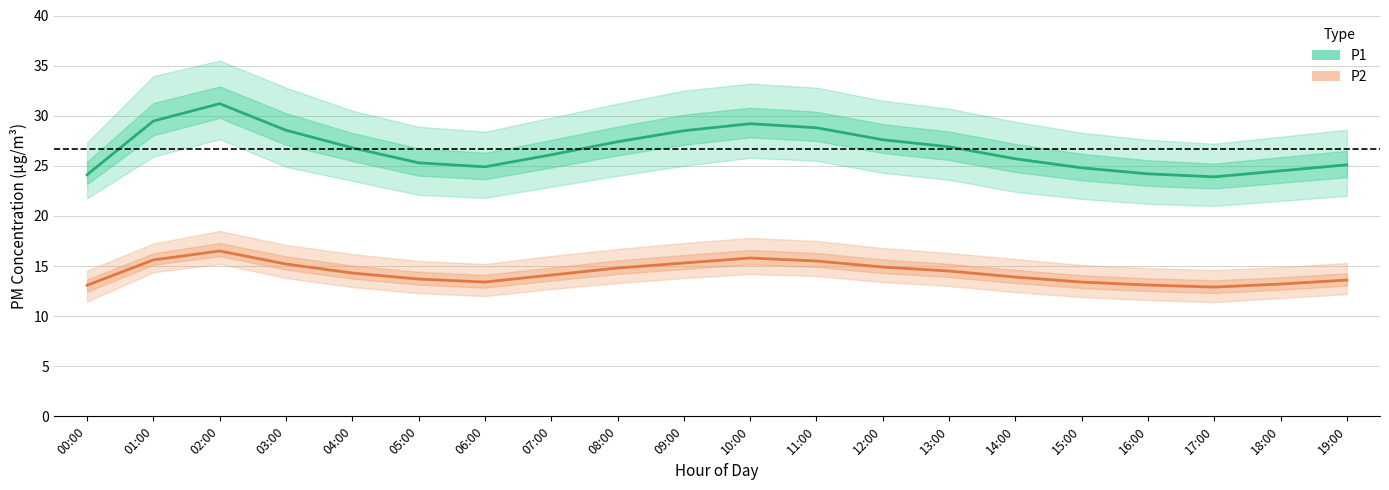

What is the greatest value displayed?

31.2